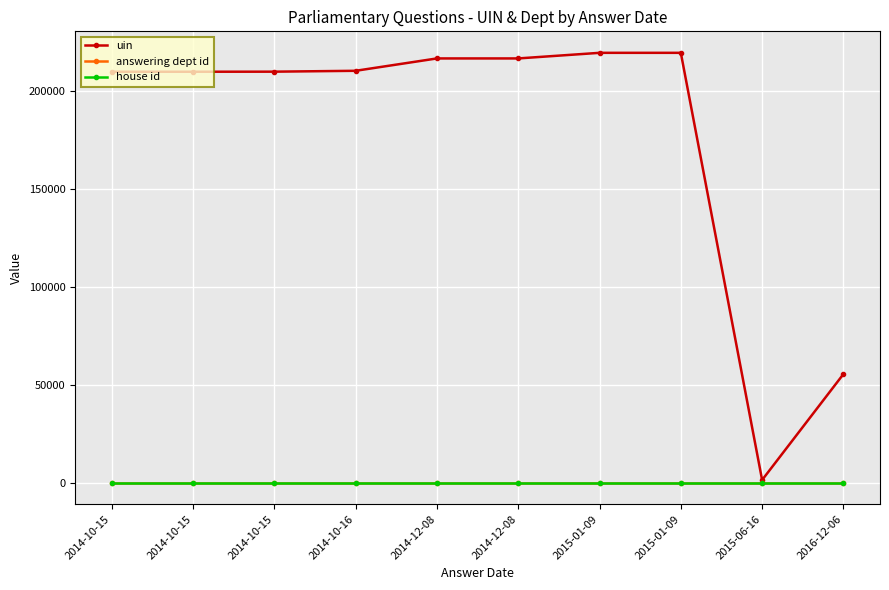

What are all the series names shown in the legend?

uin, answering dept id, house id